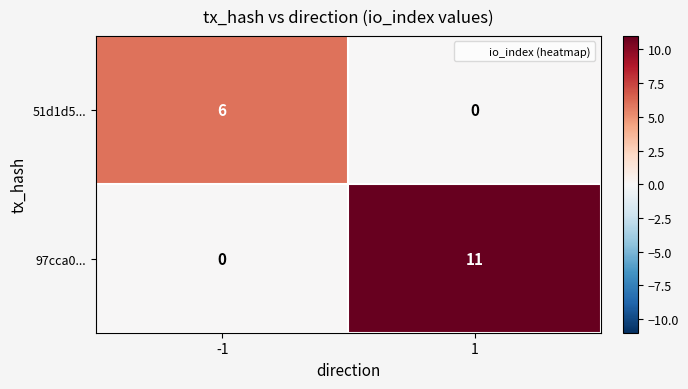

Which series has the widest spread of values?

97cca0...